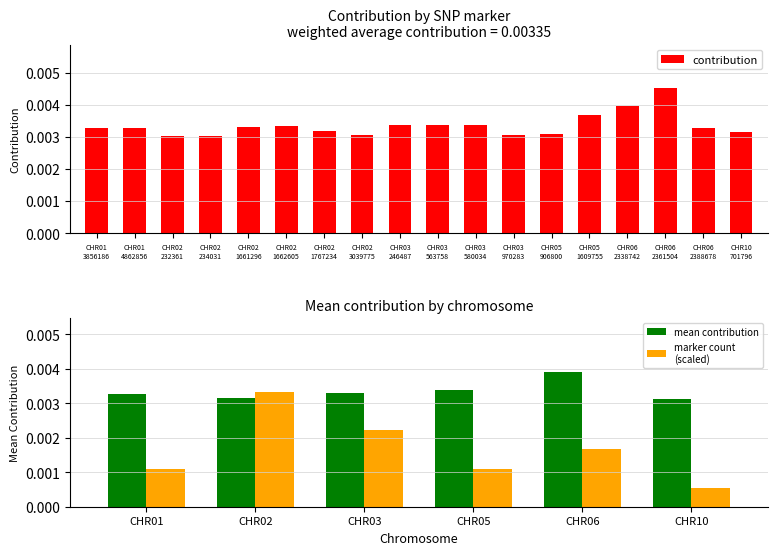

How many bars are there in total?

18